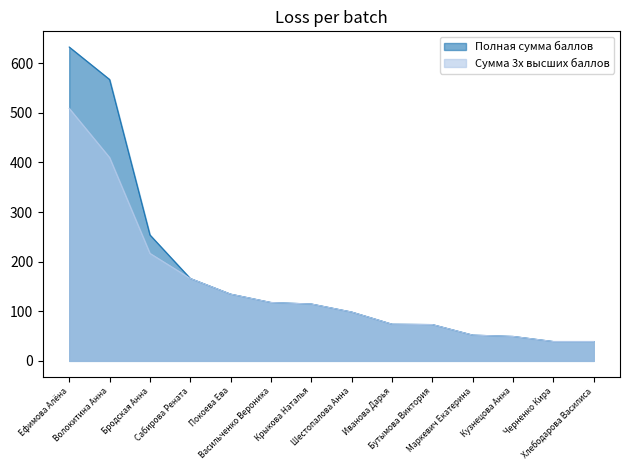

True or false: Полная сумма баллов and Сумма 3х высших баллов cross at least once.

False